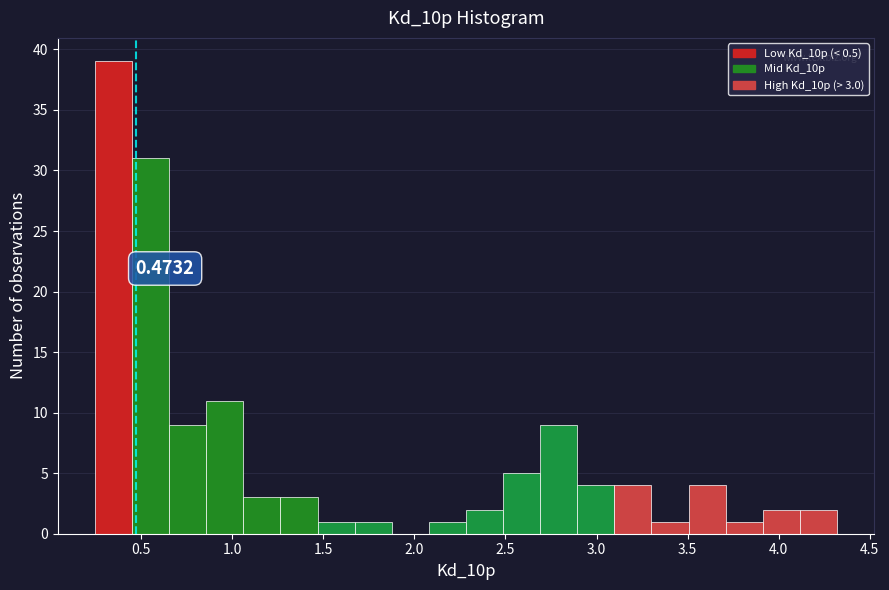

Over which range of the x-axis is the bar tallest?

0.25 to 0.45